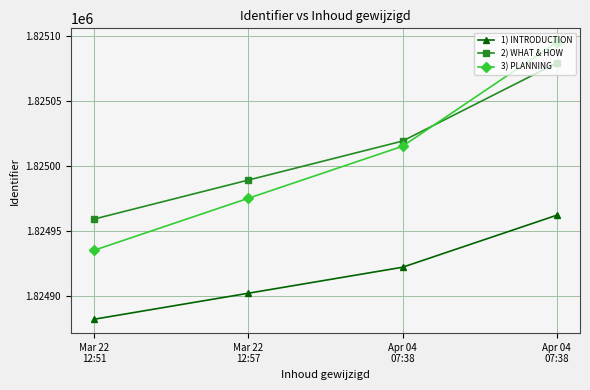

Count the 3) PLANNING values in the range 1824975 to 1825095.

3